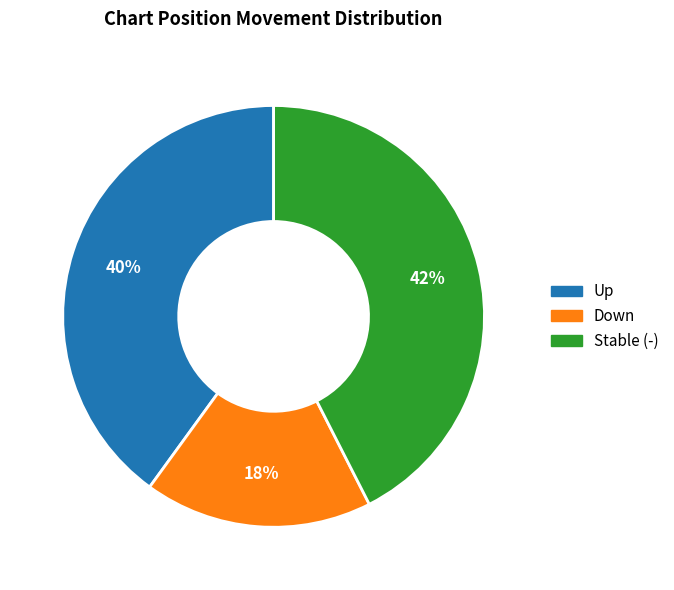

Approximately how many times larger is the value at Down compared to Stable (-)?

0.4